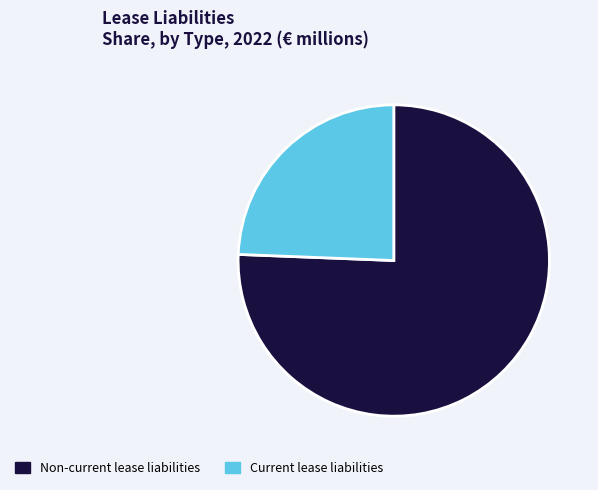

Rank the categories by value from lowest to highest.

Current lease liabilities, Non-current lease liabilities